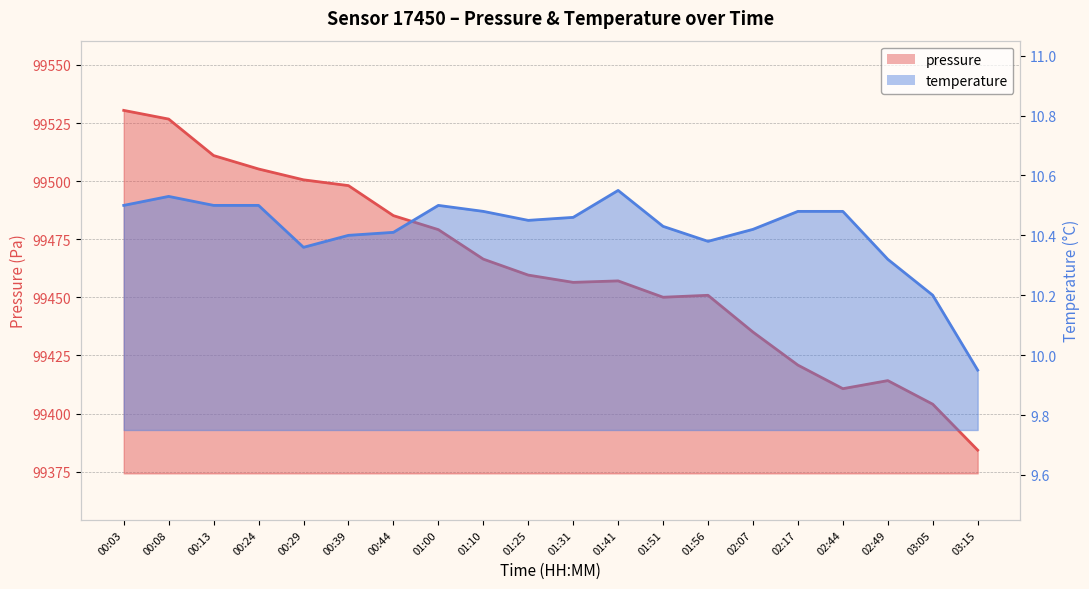

What is the minimum value for pressure?

99384.2